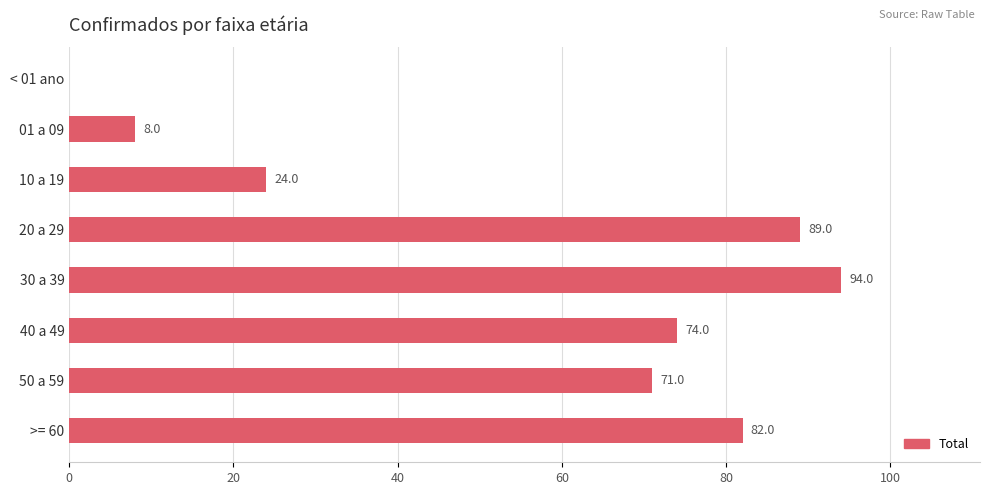

What is the change in value from < 01 ano to >= 60?

+82